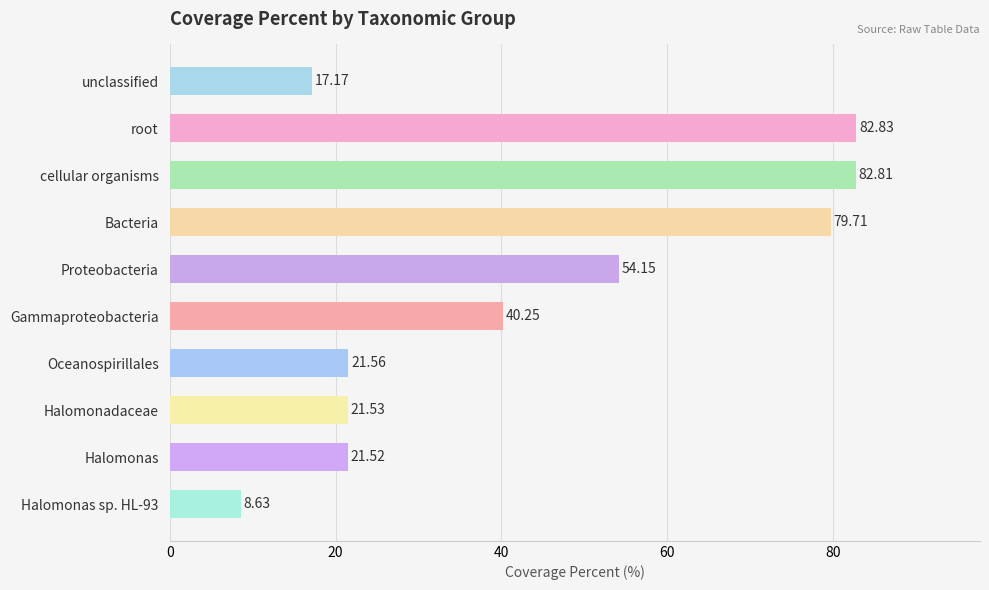

How many bars are there in total?

10